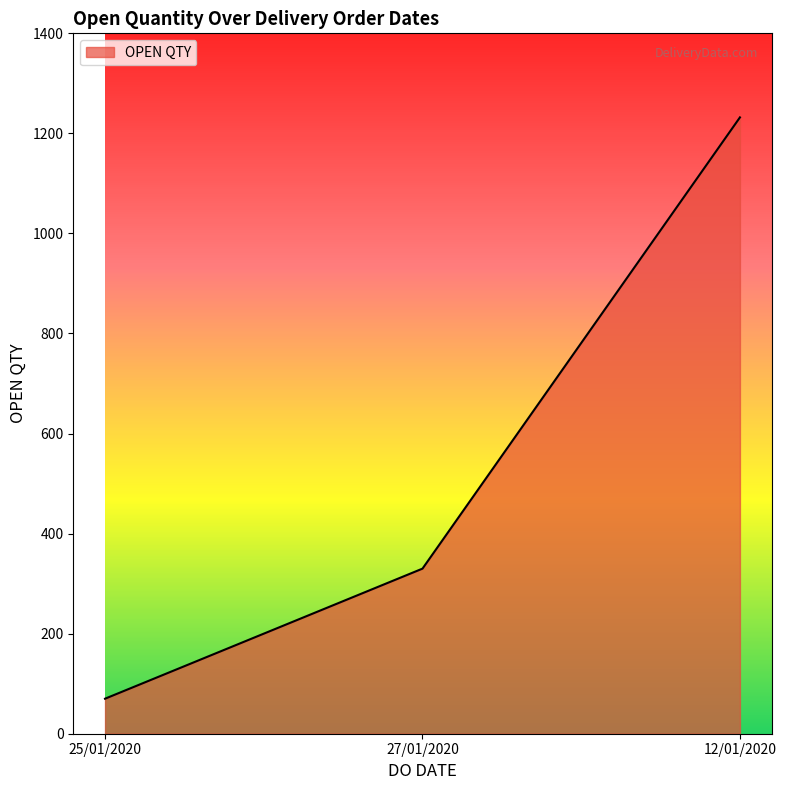

List the labels in order of value, smallest first.

25/01/2020, 27/01/2020, 12/01/2020